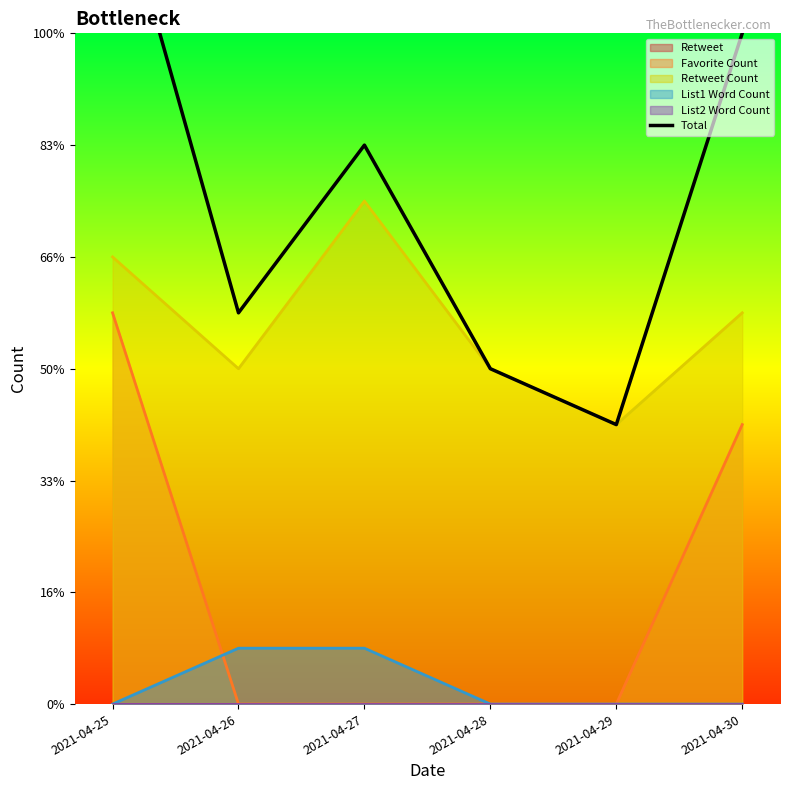

At which category does the data reach its first local peak?

2021-04-27